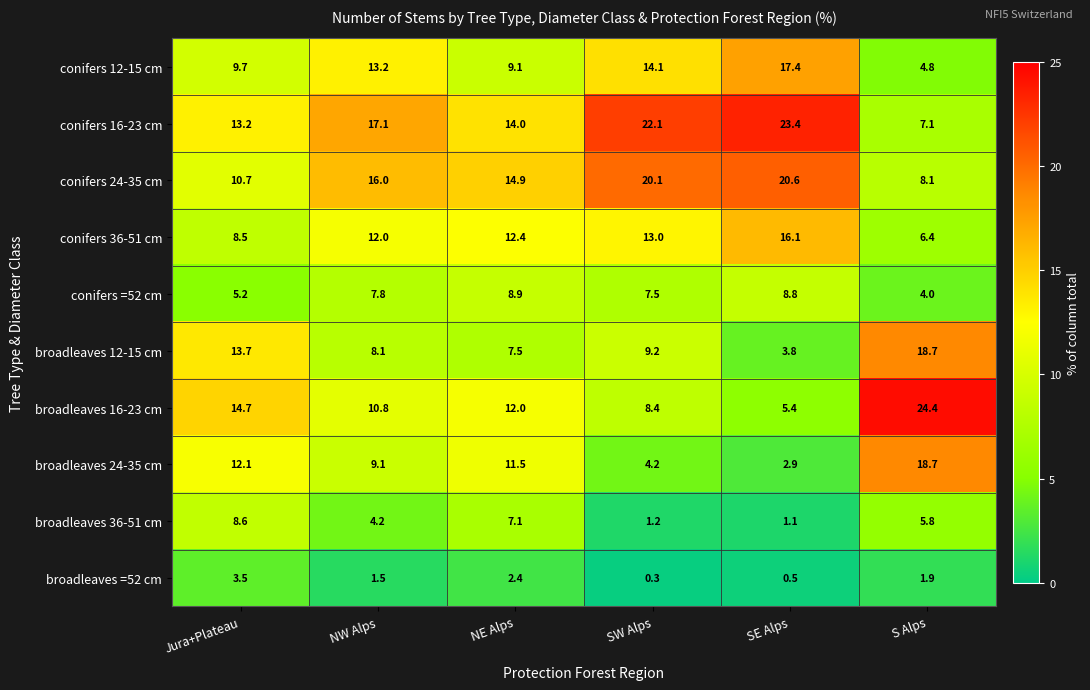

How many data points does each series have?

6